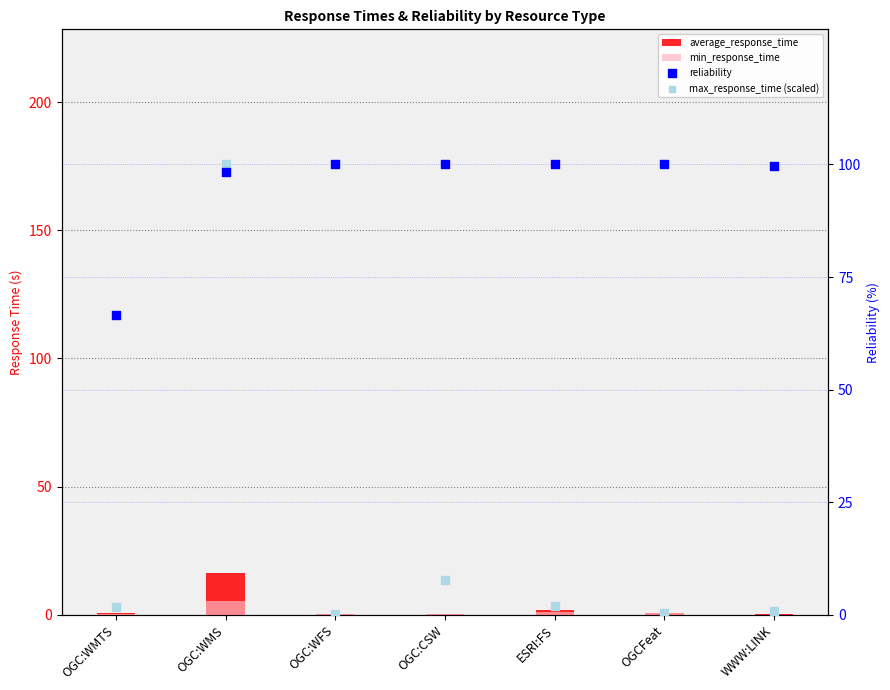

Which series reaches the minimum Y coordinate?

min_response_time